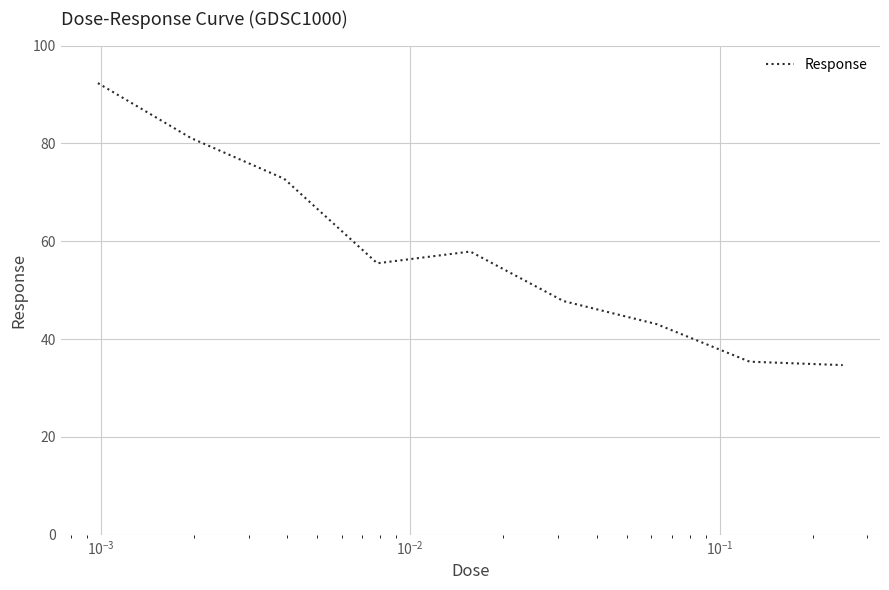

Count the number of values greater than 55.

5